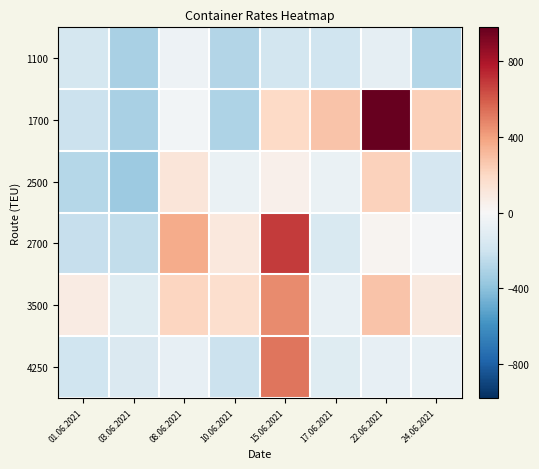

Reading left to right, extract all data points from this chart.

1100: 01.06.2021=-171.7	03.06.2021=-318.7	08.06.2021=-48.7	10.06.2021=-285.7	15.06.2021=-180.7	17.06.2021=-194.7	22.06.2021=-89.7	24.06.2021=-281.7
1700: 01.06.2021=-207.7	03.06.2021=-313.7	08.06.2021=-26.7	10.06.2021=-302.7	15.06.2021=198.3	17.06.2021=280.3	22.06.2021=977.3	24.06.2021=235.3
2500: 01.06.2021=-276.7	03.06.2021=-356.7	08.06.2021=118.3	10.06.2021=-65.7	15.06.2021=53.3	17.06.2021=-65.7	22.06.2021=225.3	24.06.2021=-160.7
2700: 01.06.2021=-226.7	03.06.2021=-240.7	08.06.2021=364.3	10.06.2021=104.3	15.06.2021=680.3	17.06.2021=-147.7	22.06.2021=26.3	24.06.2021=-10.7
3500: 01.06.2021=80.3	03.06.2021=-119.7	08.06.2021=207.3	10.06.2021=164.3	15.06.2021=459.3	17.06.2021=-70.7	22.06.2021=279.3	24.06.2021=94.3
4250: 01.06.2021=-192.7	03.06.2021=-142.7	08.06.2021=-83.7	10.06.2021=-211.7	15.06.2021=519.3	17.06.2021=-120.7	22.06.2021=-80.7	24.06.2021=-70.7